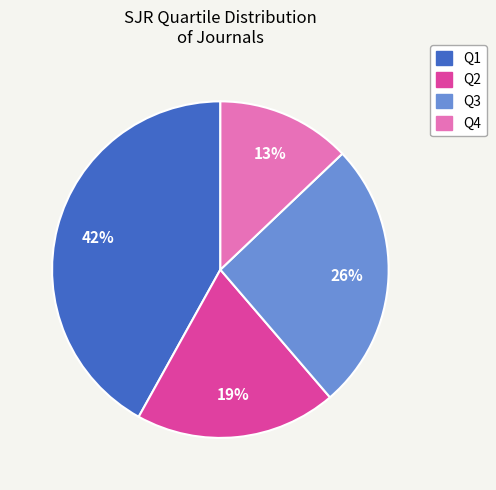

Rank the categories by value from highest to lowest.

Q1, Q3, Q2, Q4